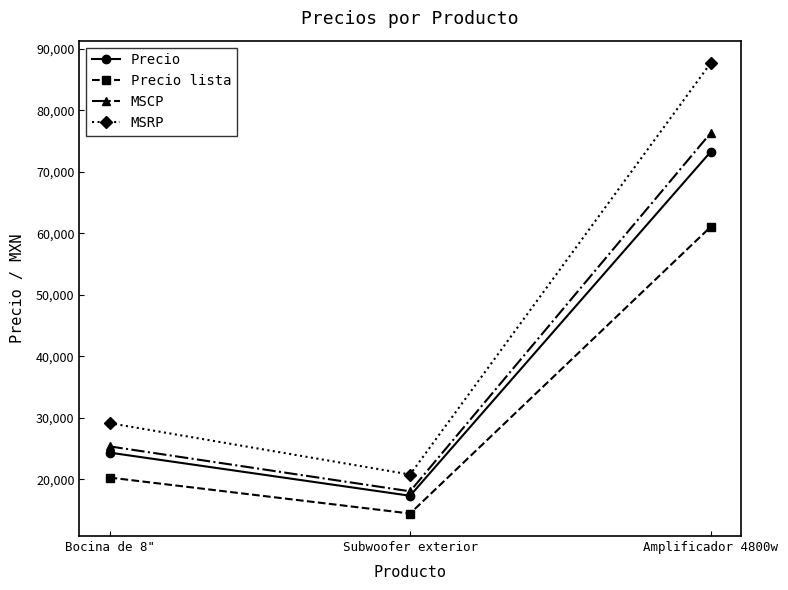

What position from the right is Amplificador 4800w?

1